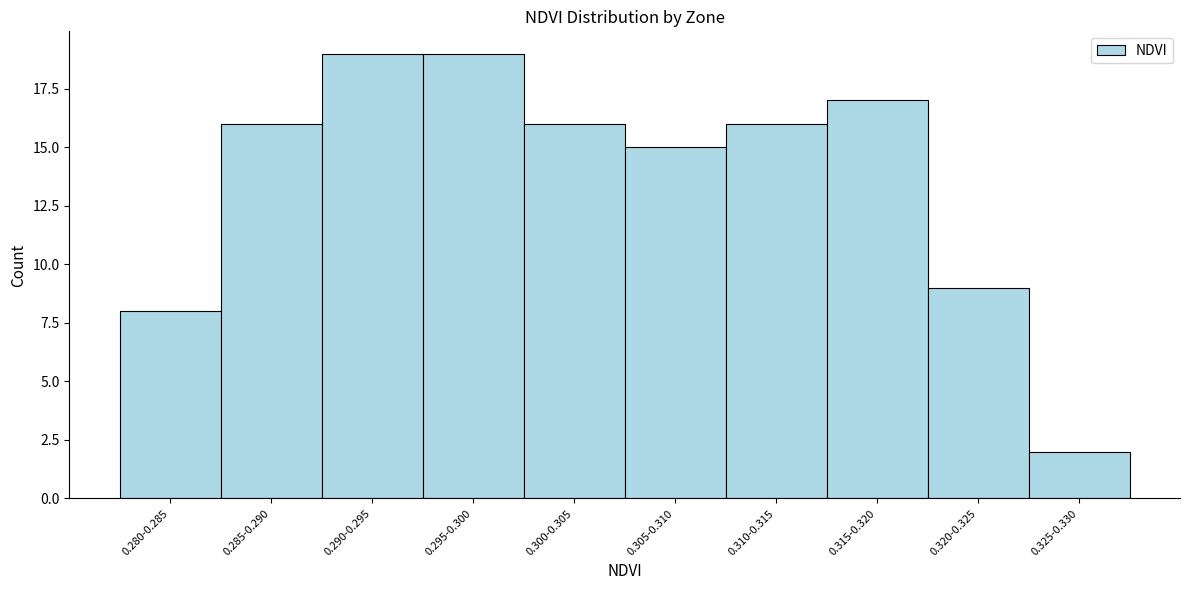

Reading left to right, transcribe all the data shown in this chart.

8	16	19	19	16	15	16	17	9	2